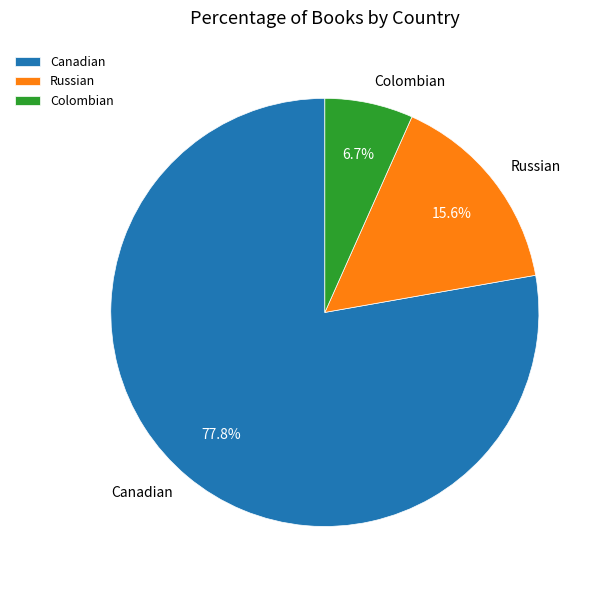

Do Colombian and Canadian together represent more than half of the pie?

Yes